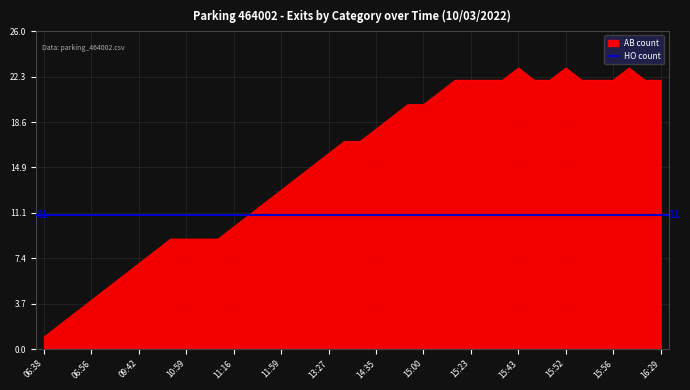

Reading left to right, extract all data points from this chart.

1	2	3	4	5	6	7	8	9	9	9	9	10	11	12	13	14	15	16	17	17	18	19	20	20	21	22	22	22	22	23	22	22	23	22	22	22	23	22	22